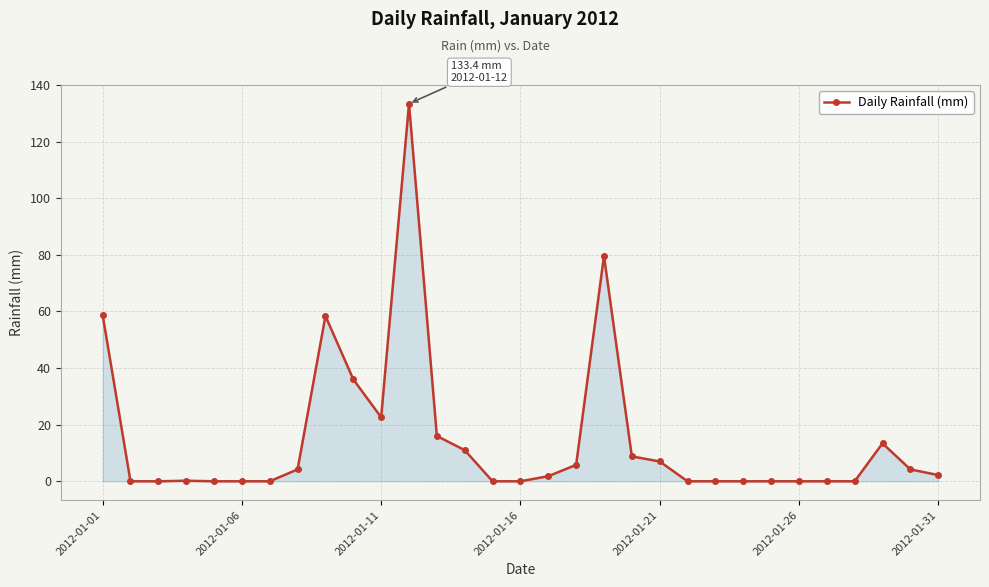

What is the value of the 29th point from the left?

13.4